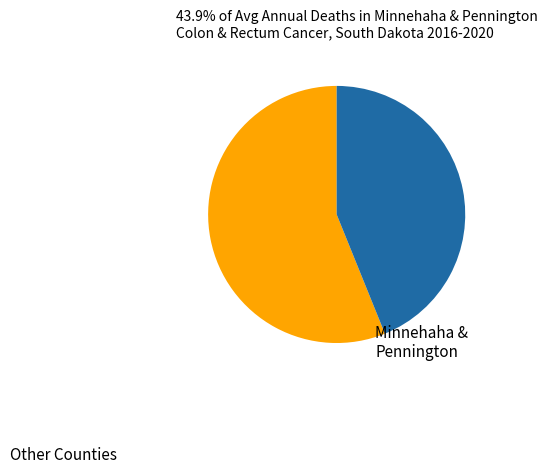

The Minnehaha & Pennington slice represents 44% of the pie. True or false?

True